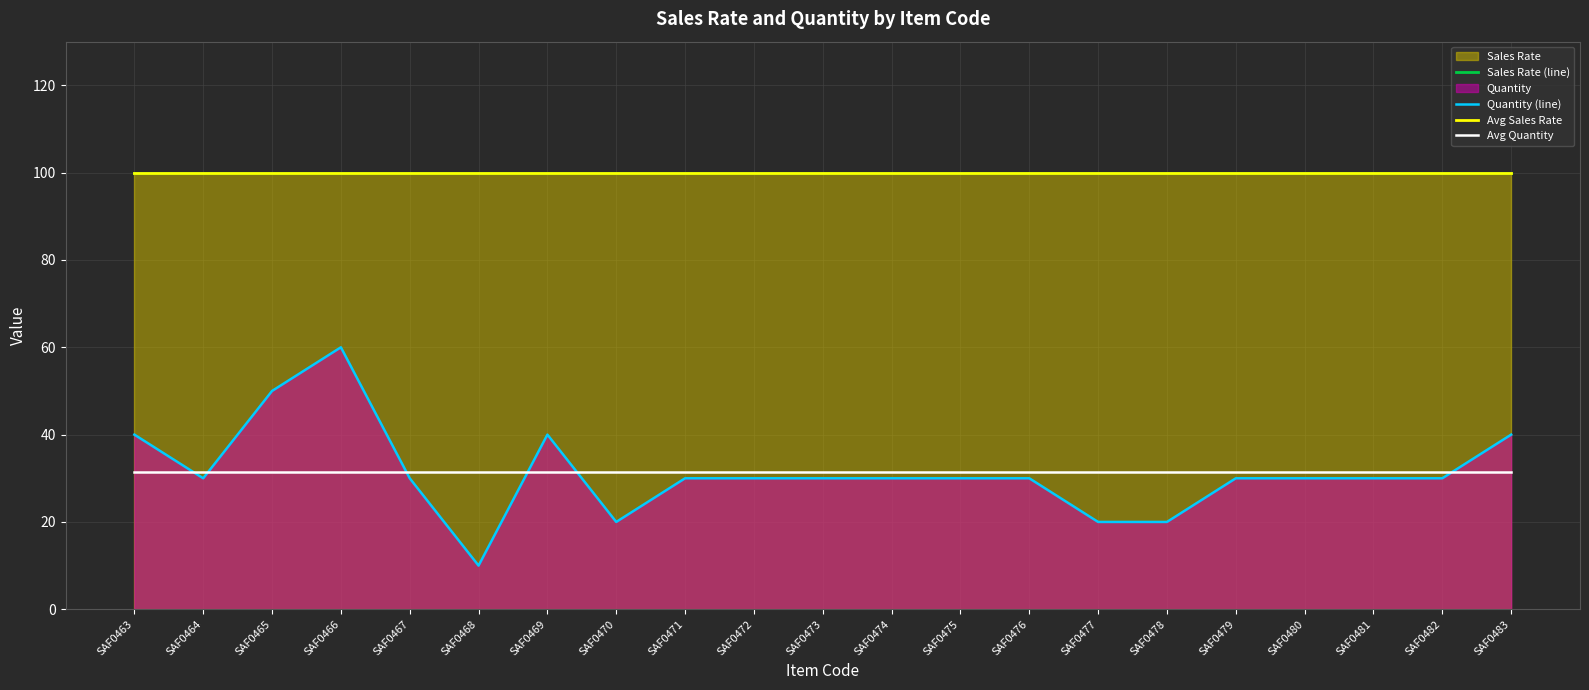

What is the greatest value displayed?

100.0